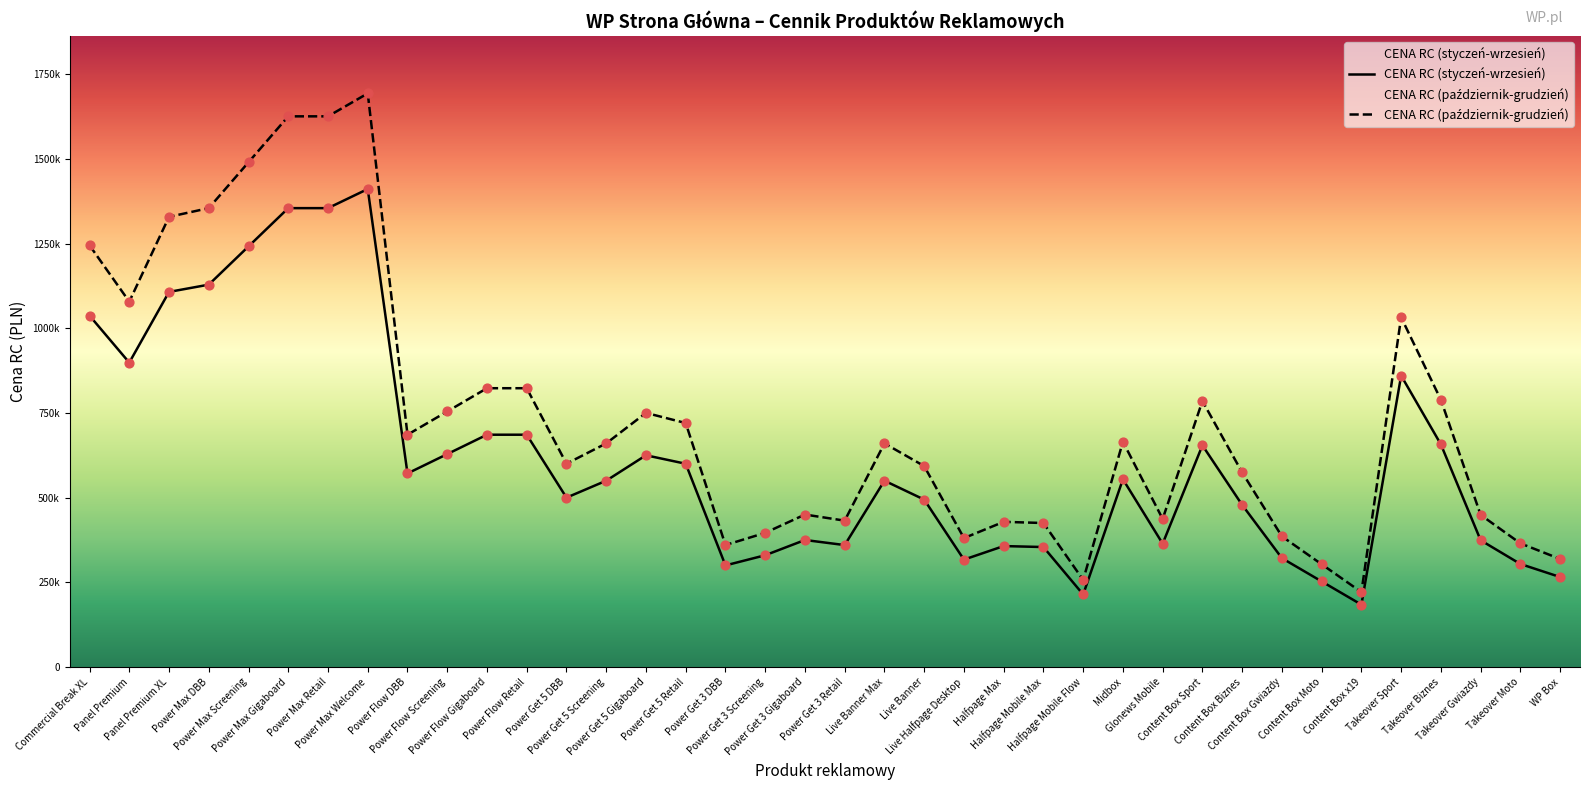

What is the change in value from Commercial Break XL to Power Max Screening?

+245100